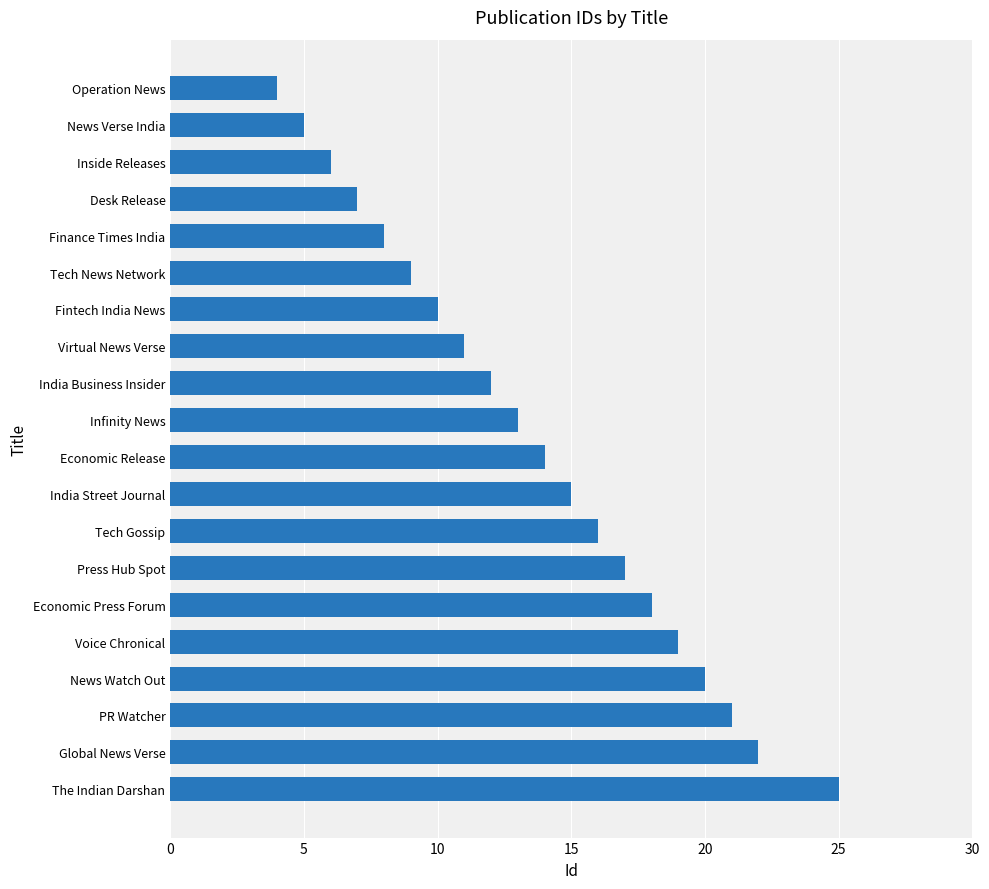

What is the label of the 14th bar from the bottom?

Fintech India News